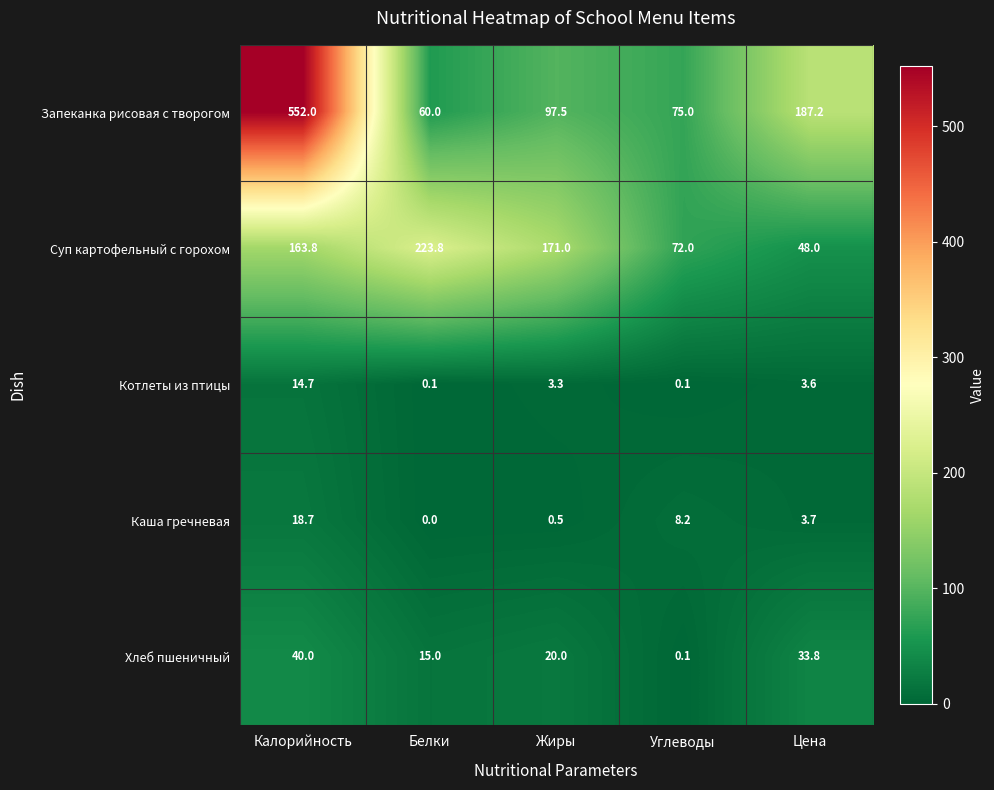

What is the difference between the highest and lowest values at Цена?

183.6